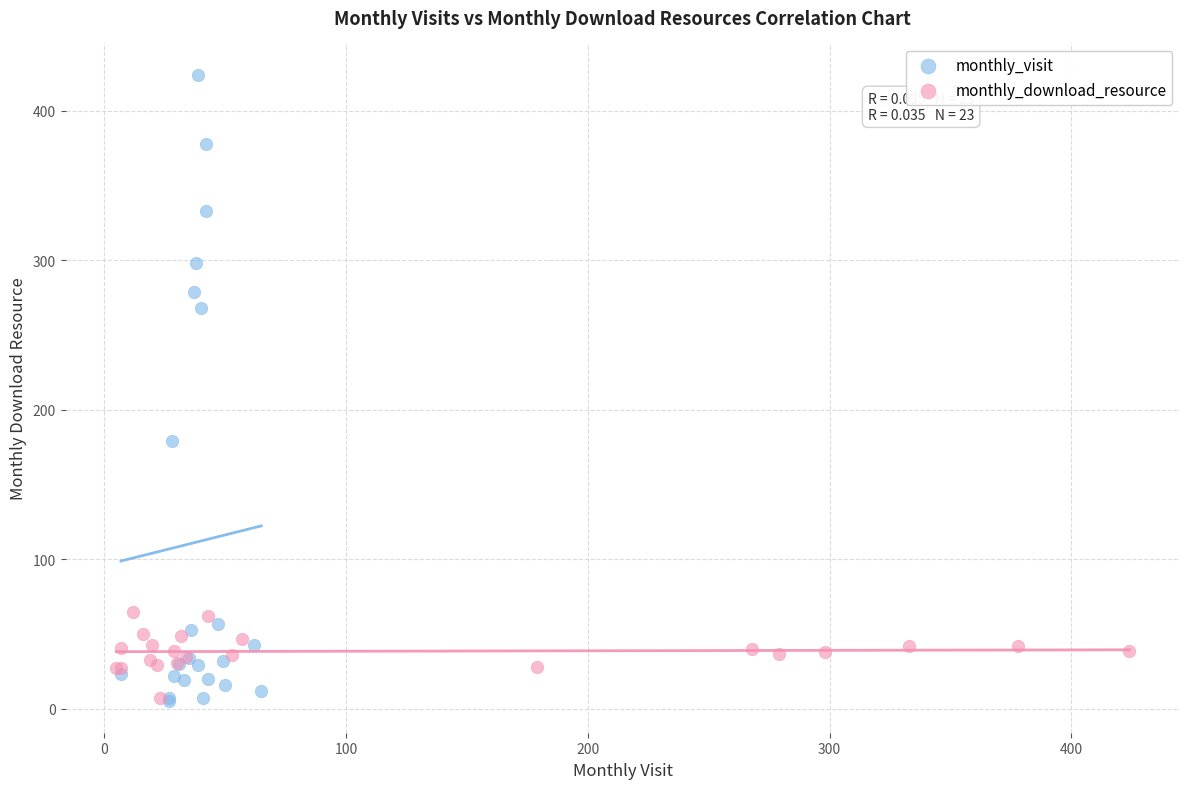

Which series contains the highest Y value?

monthly_visit